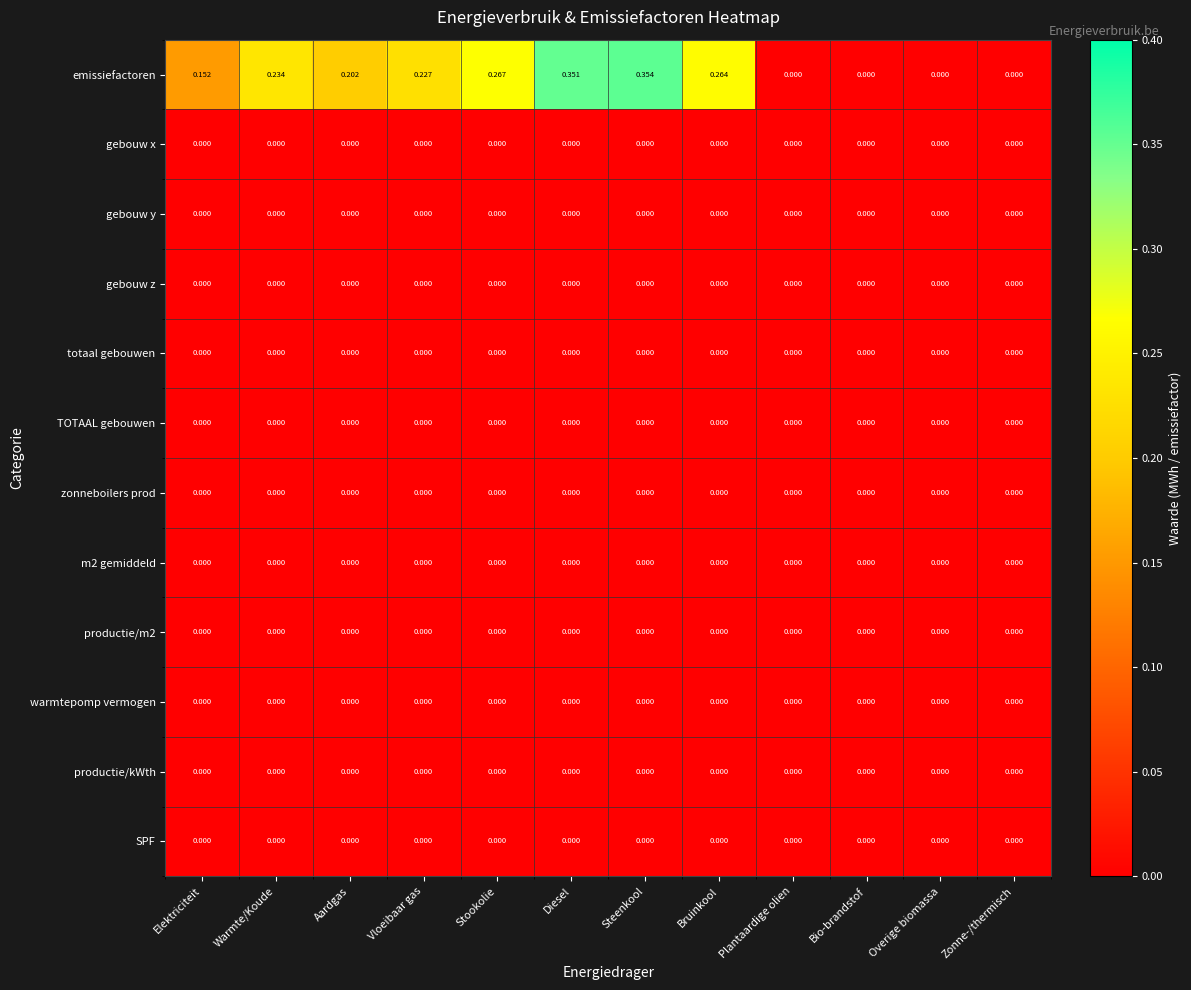

Between Diesel and Zonne-/thermisch, which series saw the biggest shift?

emissiefactoren